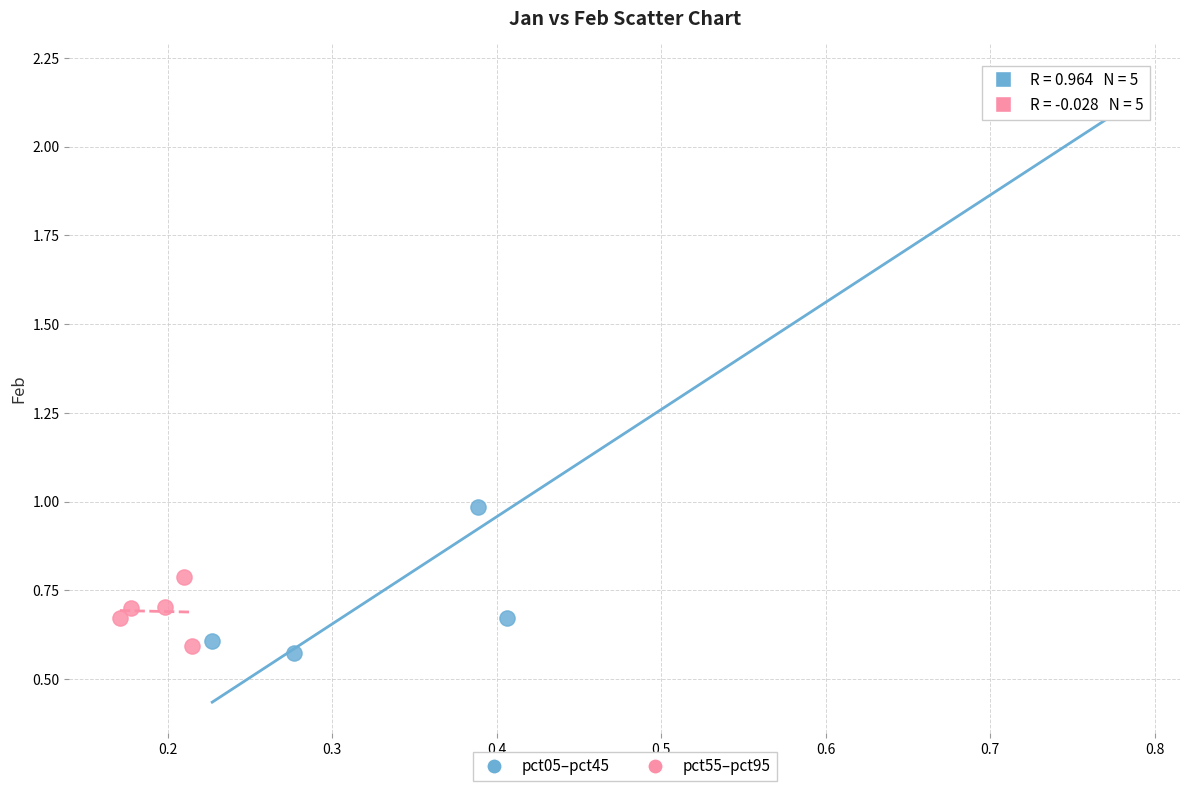

Which series has the widest spread of Y values?

pct05–pct45